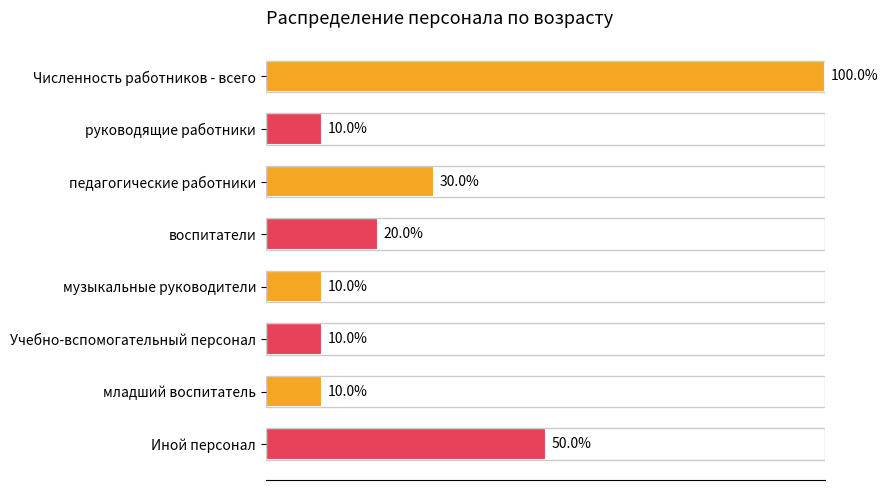

Between руководящие работники and педагогические работники, which is larger?

педагогические работники